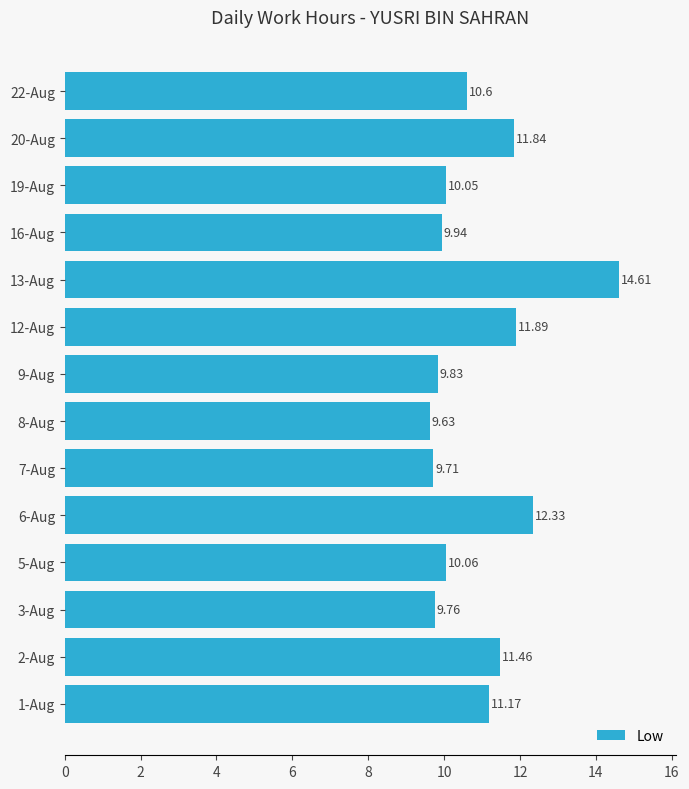

What is the sum of all values?

152.9